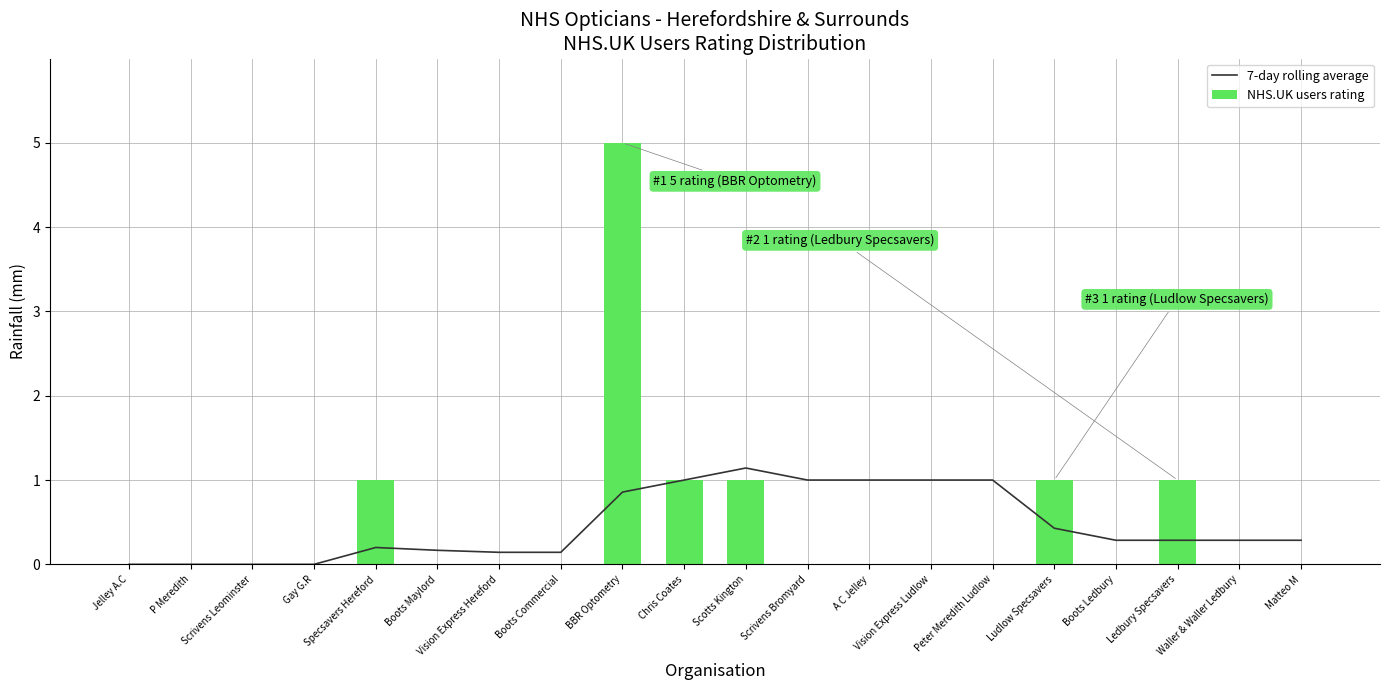

What is the total value across all series at Ludlow Specsavers?

1.4